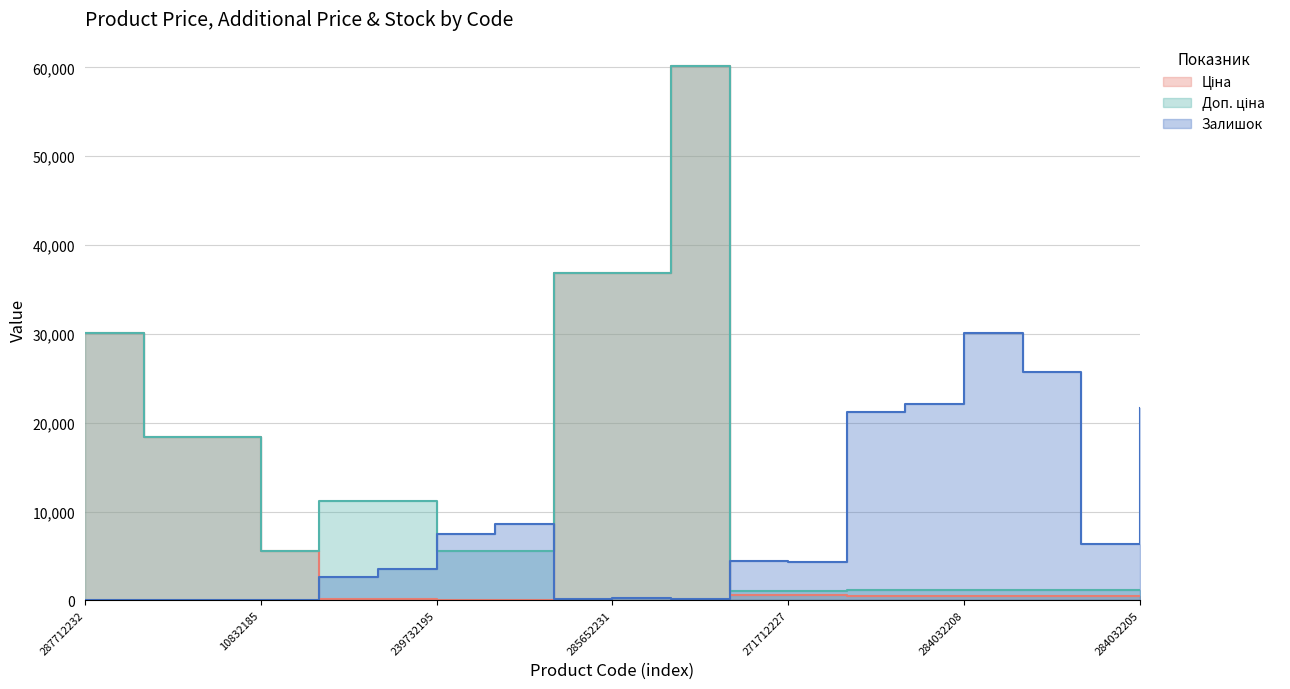

At which label does Залишок reach its minimum?

287712232